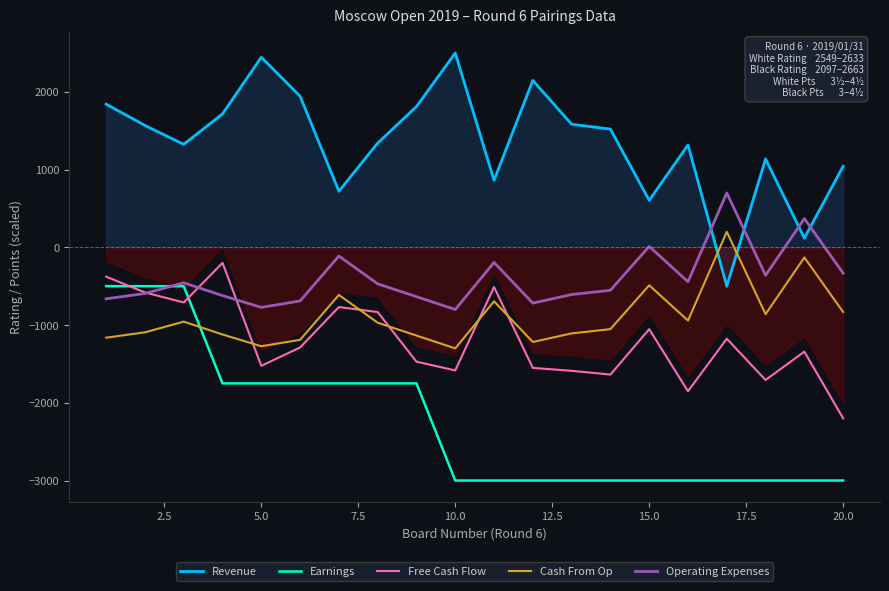

True or false: Earnings and Revenue intersect in this chart.

False